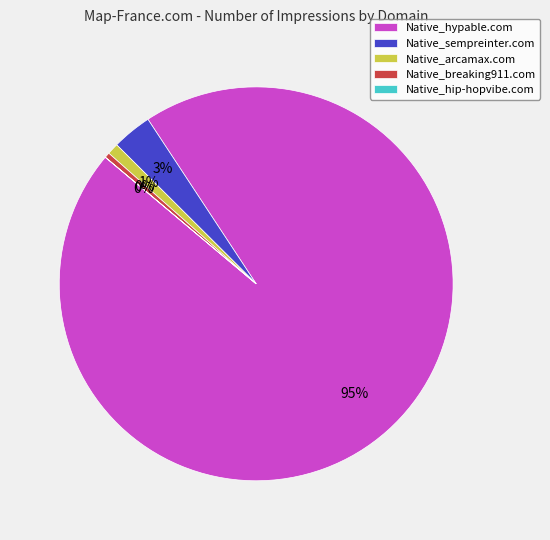

The Native_arcamax.com slice represents 1% of the pie. True or false?

True